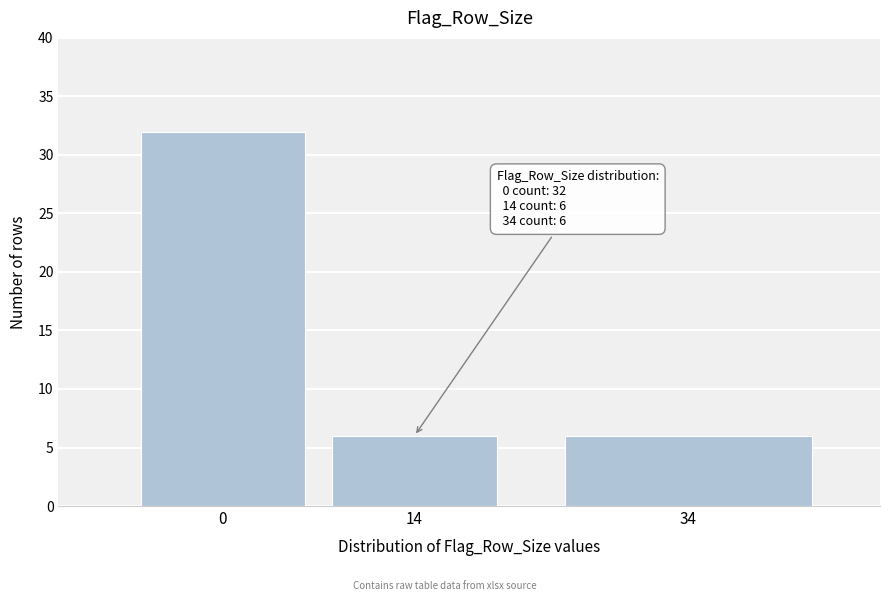

Reading left to right, list all the values displayed in this chart.

0=32	14=6	34=6